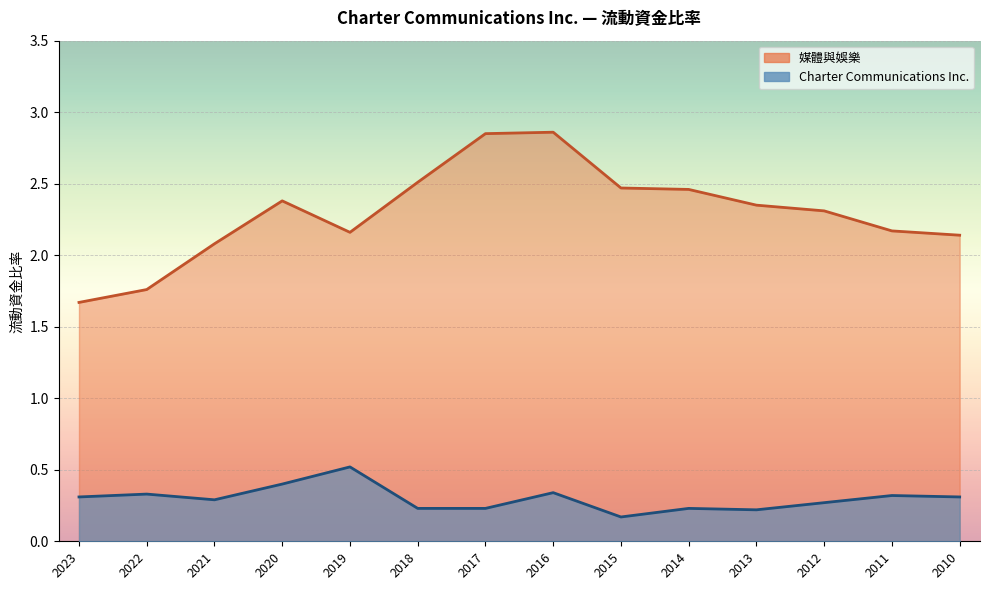

How many data points does each series have?

14